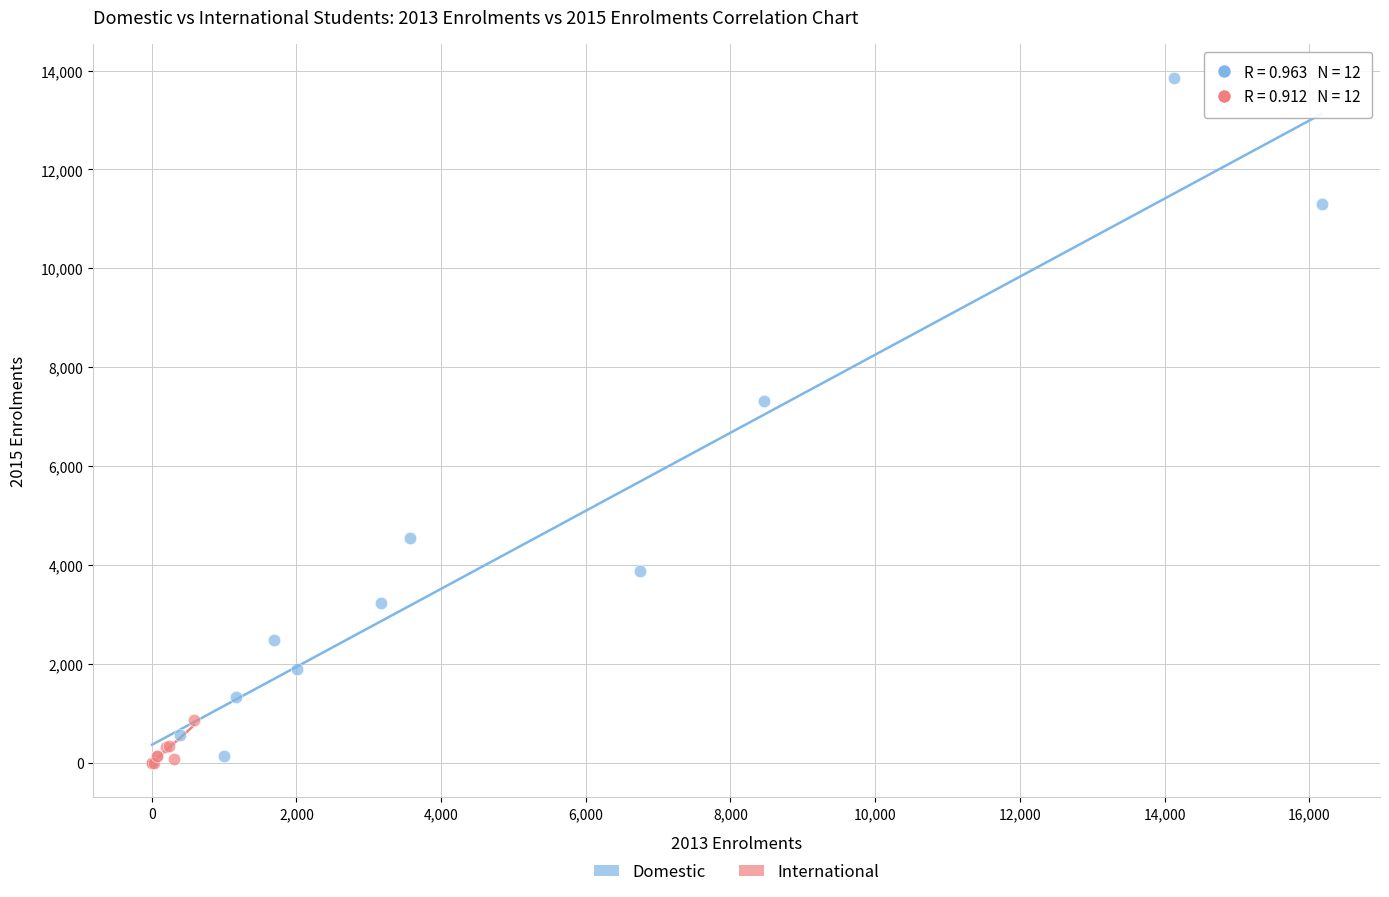

Which series has the largest Y range (max minus min)?

Domestic